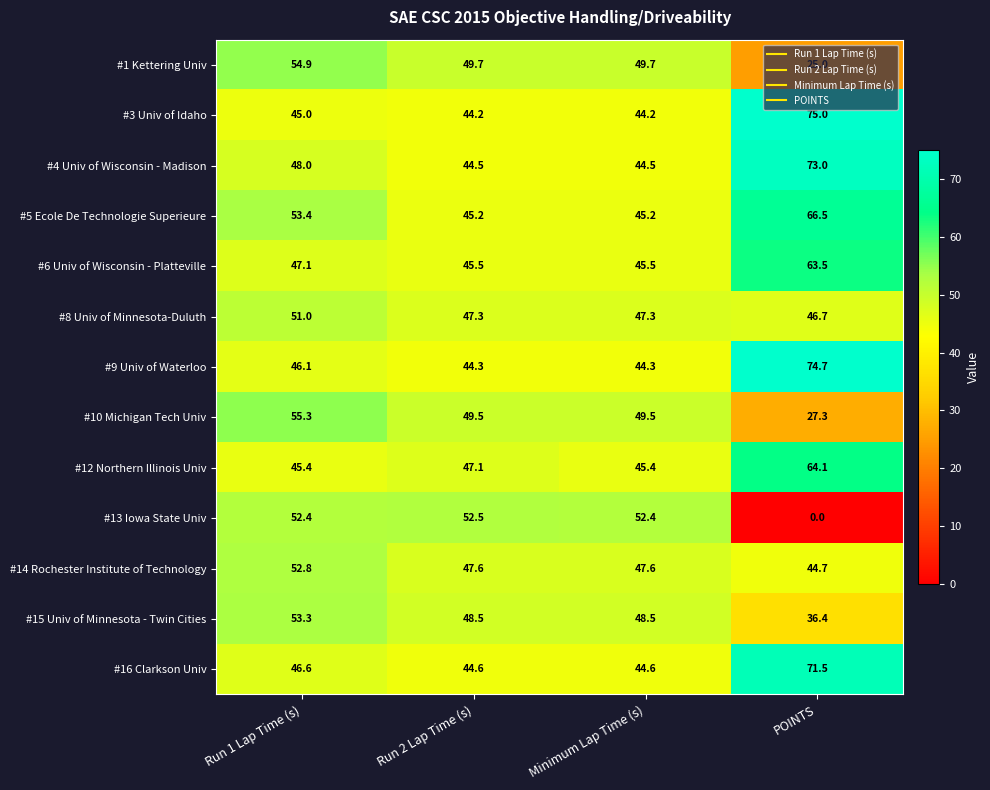

What is the greatest value displayed?

75.0